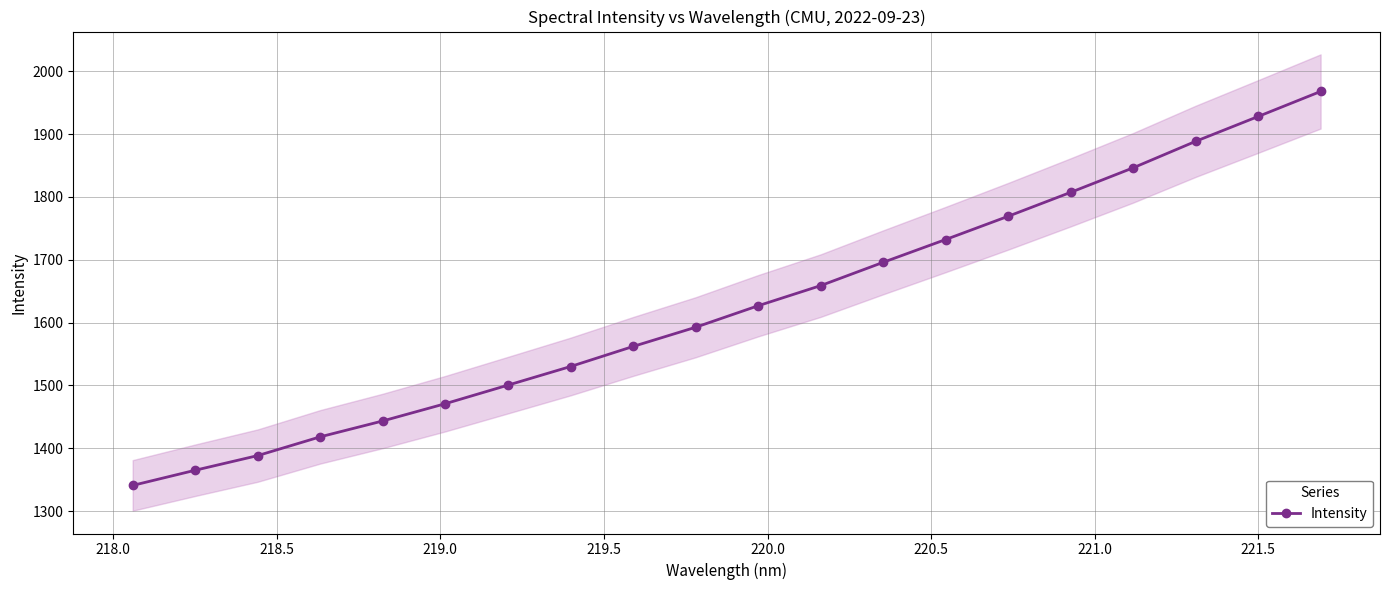

What is the value of the Intensity point at the 15th from the left?

1769.2